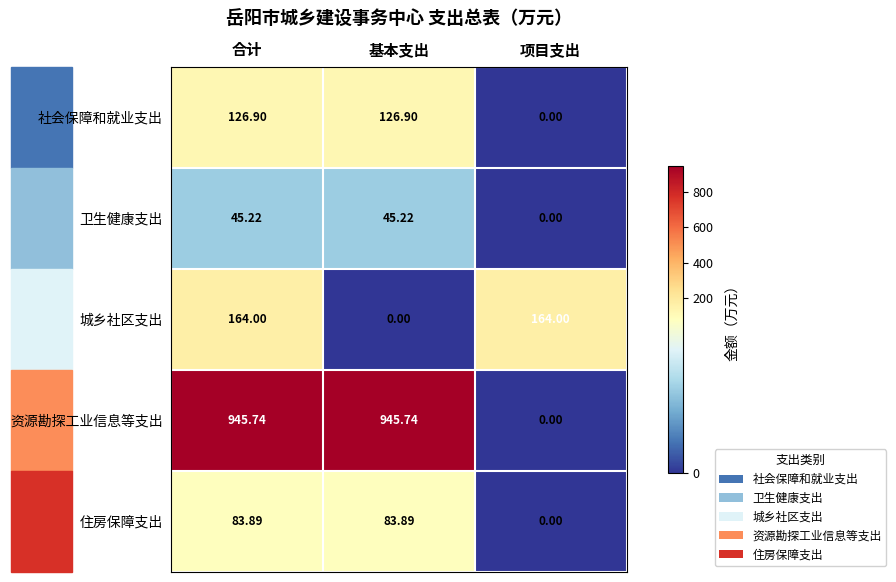

At 基本支出, list the series in order from smallest to largest.

城乡社区支出, 卫生健康支出, 住房保障支出, 社会保障和就业支出, 资源勘探工业信息等支出